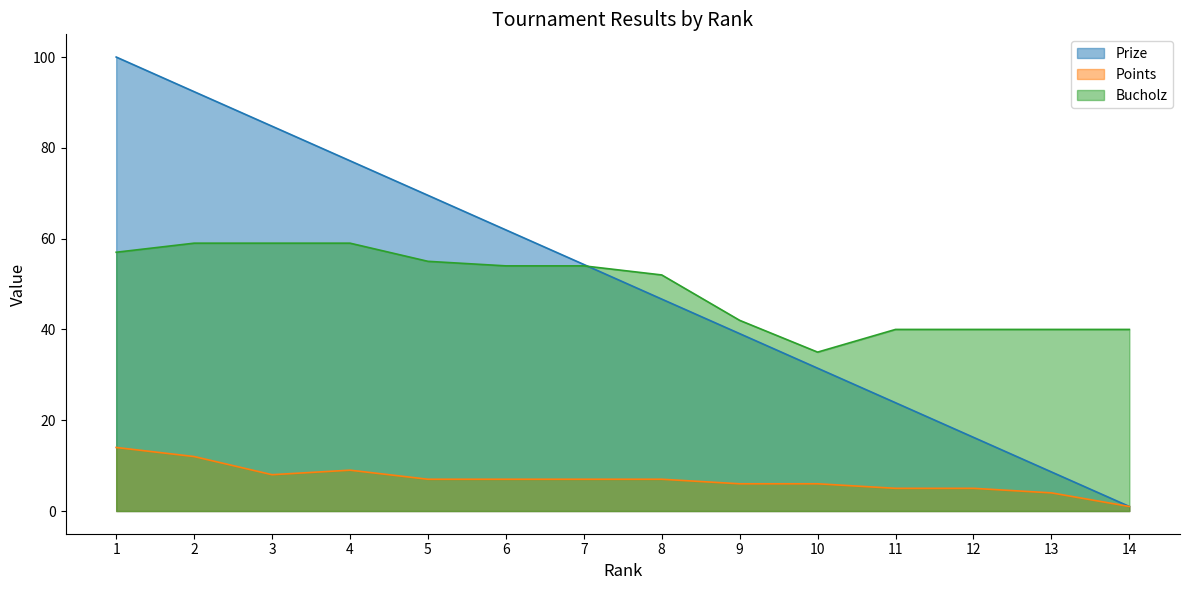

How many interior local valleys does the Points series have?

1